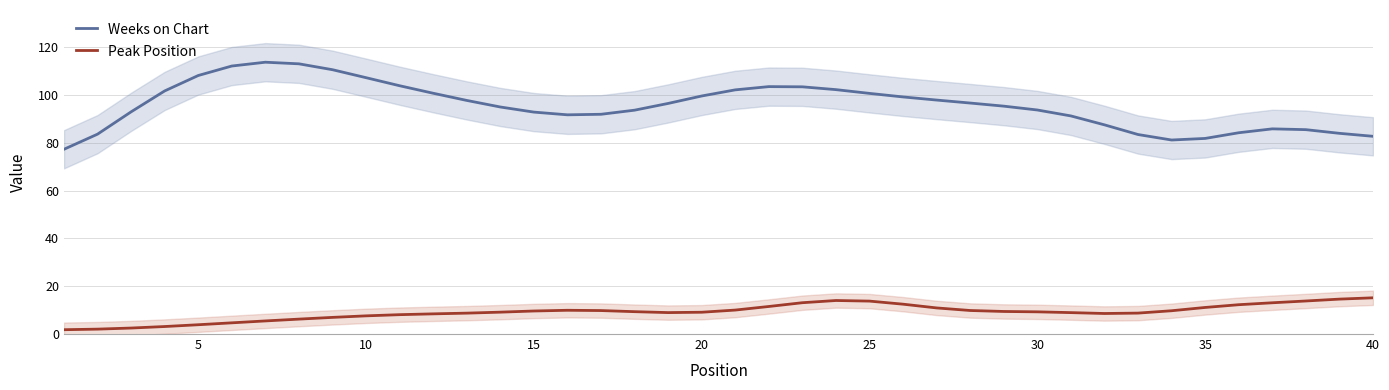

What is the maximum value for Peak Position?

15.1